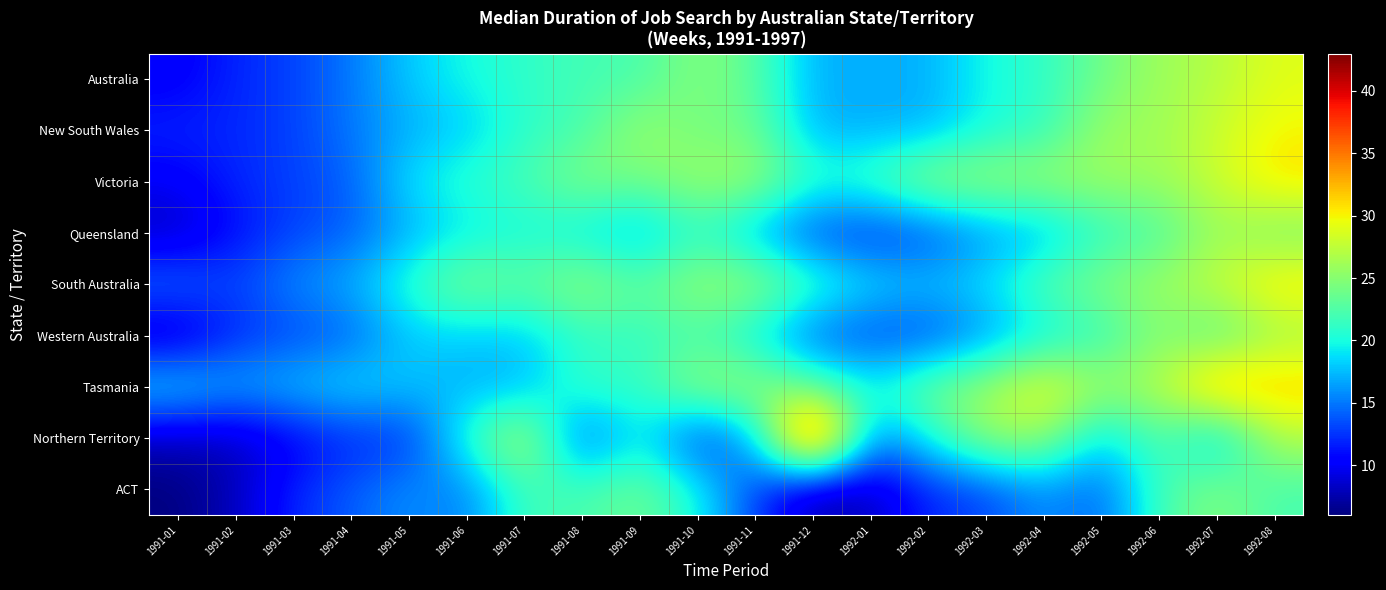

Reading right to left, list all the values displayed in this chart.

Australia: 1992-08=29	1992-07=27	1992-06=26	1992-05=24	1992-04=21	1992-03=20	1992-02=17	1992-01=17	1991-12=17	1991-11=23	1991-10=25	1991-09=22	1991-08=22	1991-07=21	1991-06=20	1991-05=18	1991-04=15	1991-03=13	1991-02=12	1991-01=10
New South Wales: 1992-08=30	1992-07=28	1992-06=26	1992-05=26	1992-04=21	1992-03=20	1992-02=17	1992-01=17	1991-12=17	1991-11=24	1991-10=24	1991-09=26	1991-08=22	1991-07=21	1991-06=18	1991-05=17	1991-04=15	1991-03=13	1991-02=12	1991-01=12
Victoria: 1992-08=31	1992-07=28	1992-06=26	1992-05=26	1992-04=26	1992-03=26	1992-02=26	1992-01=22	1991-12=21	1991-11=26	1991-10=26	1991-09=24	1991-08=25	1991-07=22	1991-06=21	1991-05=19	1991-04=14	1991-03=13	1991-02=12	1991-01=10
Queensland: 1992-08=24	1992-07=26	1992-06=22	1992-05=21	1992-04=17	1992-03=16	1992-02=13	1992-01=12	1991-12=13	1991-11=17	1991-10=21	1991-09=17	1991-08=19	1991-07=20	1991-06=19	1991-05=17	1991-04=14	1991-03=13	1991-02=11	1991-01=8
South Australia: 1992-08=31	1992-07=28	1992-06=26	1992-05=25	1992-04=23	1992-03=19	1992-02=18	1992-01=19	1991-12=22	1991-11=26	1991-10=26	1991-09=23	1991-08=26	1991-07=23	1991-06=25	1991-05=21	1991-04=17	1991-03=16	1991-02=13	1991-01=15
Western Australia: 1992-08=26	1992-07=22	1992-06=25	1992-05=21	1992-04=19	1992-03=16	1992-02=13	1992-01=13	1991-12=14	1991-11=19	1991-10=22	1991-09=21	1991-08=21	1991-07=18	1991-06=18	1991-05=18	1991-04=14	1991-03=13	1991-02=12	1991-01=8
Tasmania: 1992-08=32	1992-07=34	1992-06=27	1992-05=26	1992-04=30	1992-03=26	1992-02=24	1992-01=20	1991-12=23	1991-11=26	1991-10=26	1991-09=21	1991-08=22	1991-07=17	1991-06=17	1991-05=18	1991-04=19	1991-03=18	1991-02=17	1991-01=19
Northern Territory: 1992-08=27	1992-07=17	1992-06=23	1992-05=18	1992-04=26	1992-03=26	1992-02=20	1992-01=15	1991-12=43	1991-11=17	1991-10=12	1991-09=20	1991-08=13	1991-07=28	1991-06=21	1991-05=12	1991-04=12	1991-03=10	1991-02=8	1991-01=8
ACT: 1992-08=22	1992-07=25	1992-06=22	1992-05=14	1992-04=16	1992-03=13	1992-02=12	1992-01=8	1991-12=7	1991-11=13	1991-10=20	1991-09=24	1991-08=22	1991-07=22	1991-06=15	1991-05=16	1991-04=14	1991-03=12	1991-02=8	1991-01=6